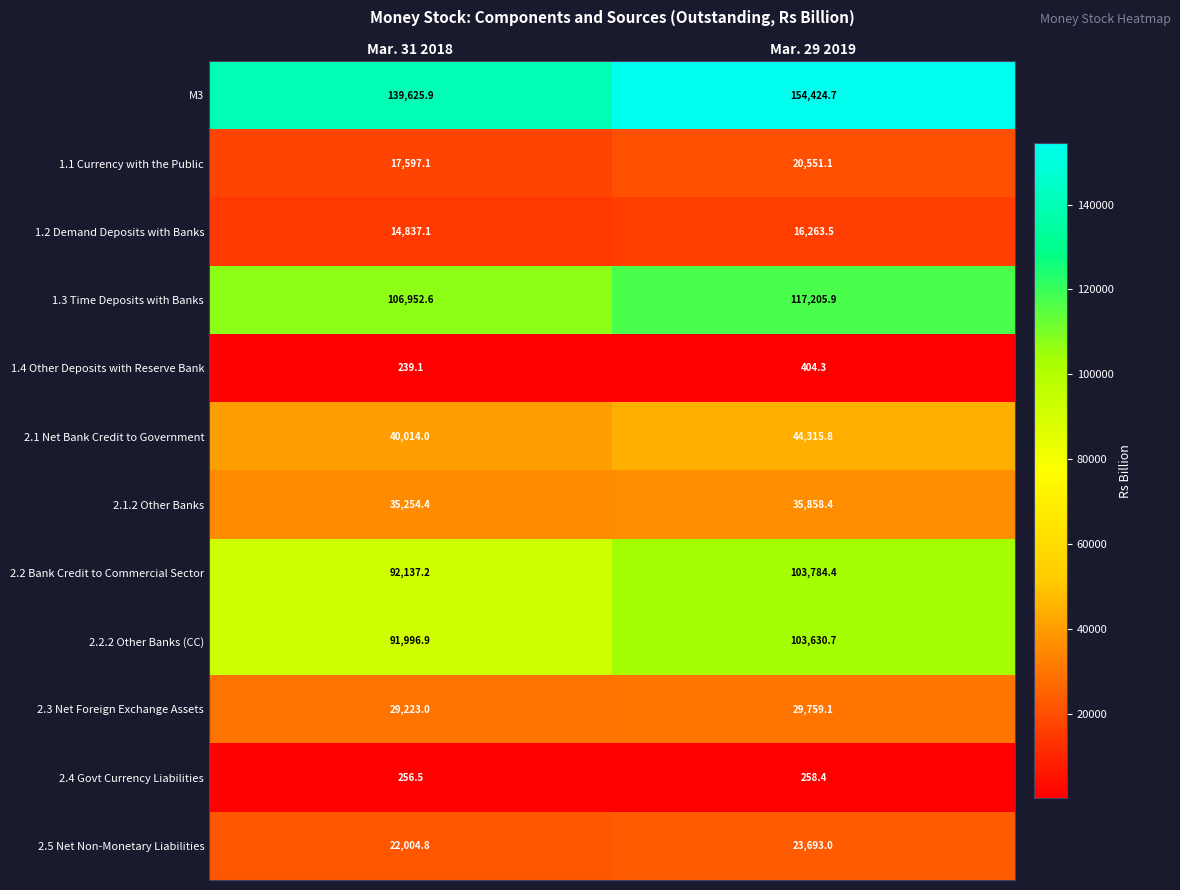

What is the approximate value of 2.2 Bank Credit to Commercial Sector at Mar. 31 2018?

92137.2